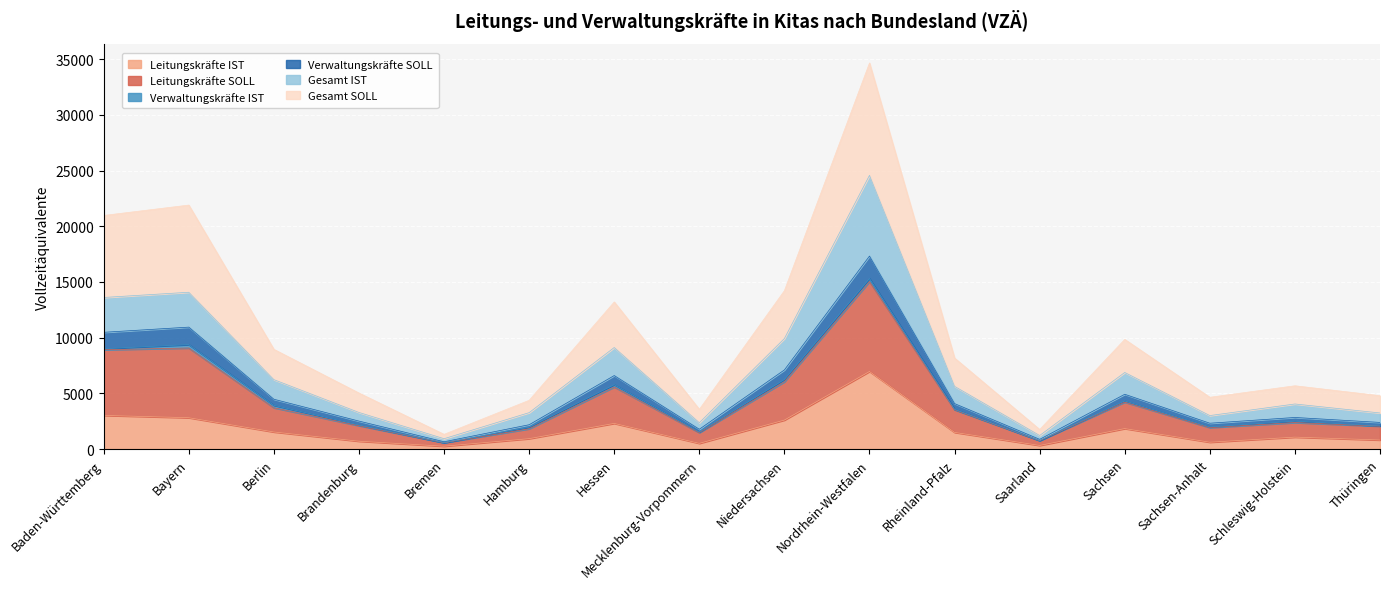

True or false: Gesamt IST and Gesamt SOLL intersect in this chart.

False